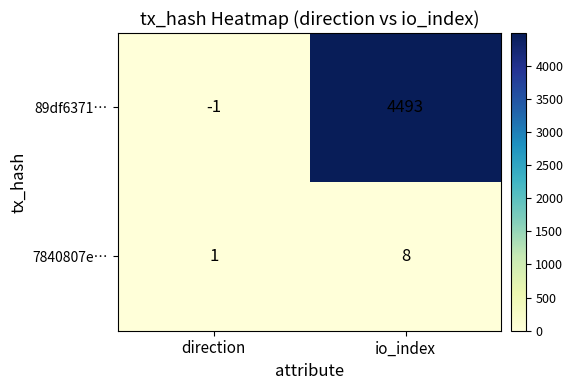

Reading right to left, transcribe all the data shown in this chart.

89df6371…: 4493	-1
7840807e…: 8	1